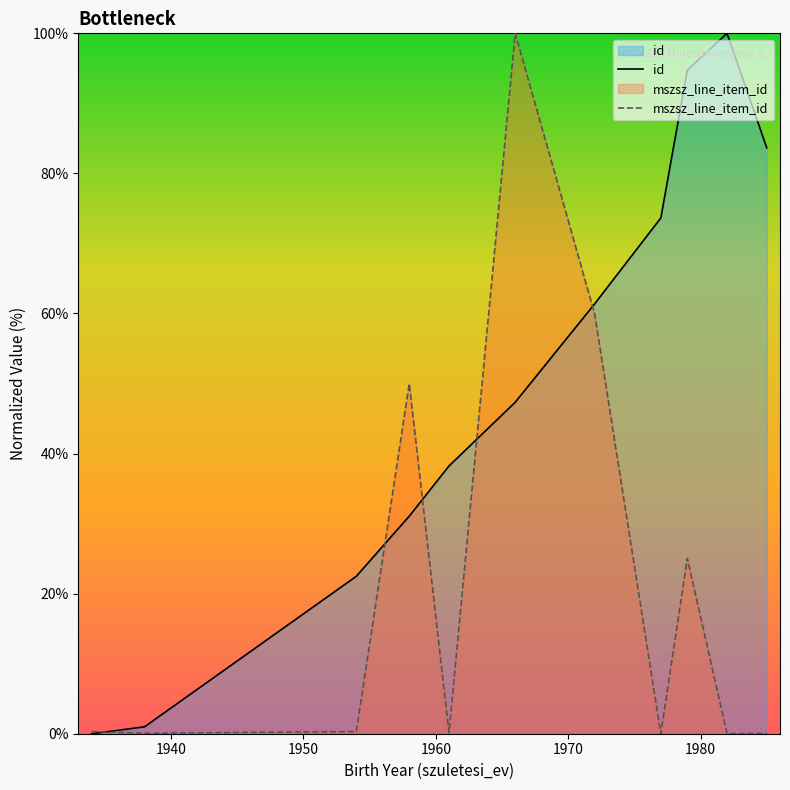

List the series in order of their overall mean, highest first.

id, mszsz_line_item_id